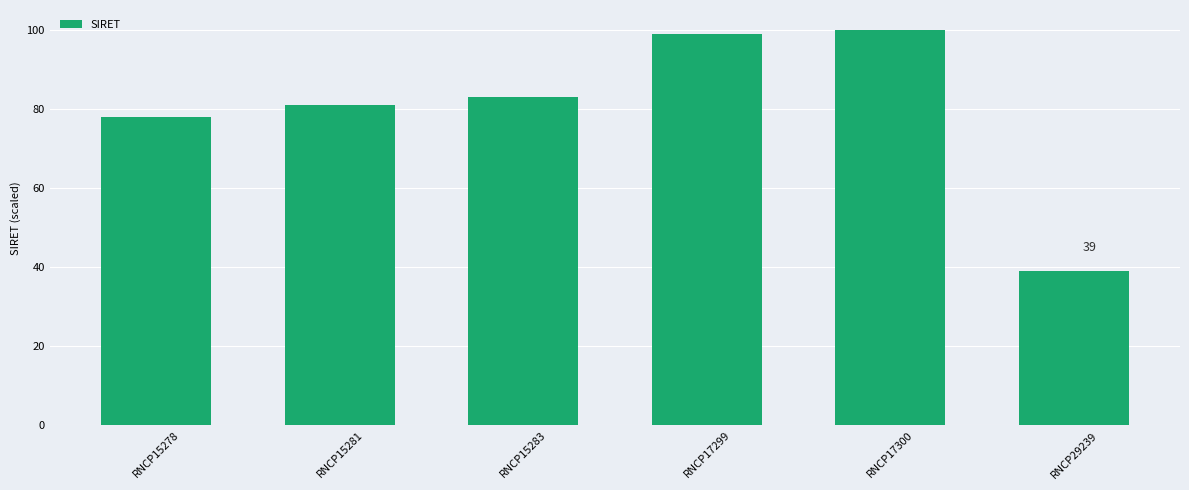

List the labels in order of value, smallest first.

RNCP29239, RNCP15278, RNCP15281, RNCP15283, RNCP17299, RNCP17300